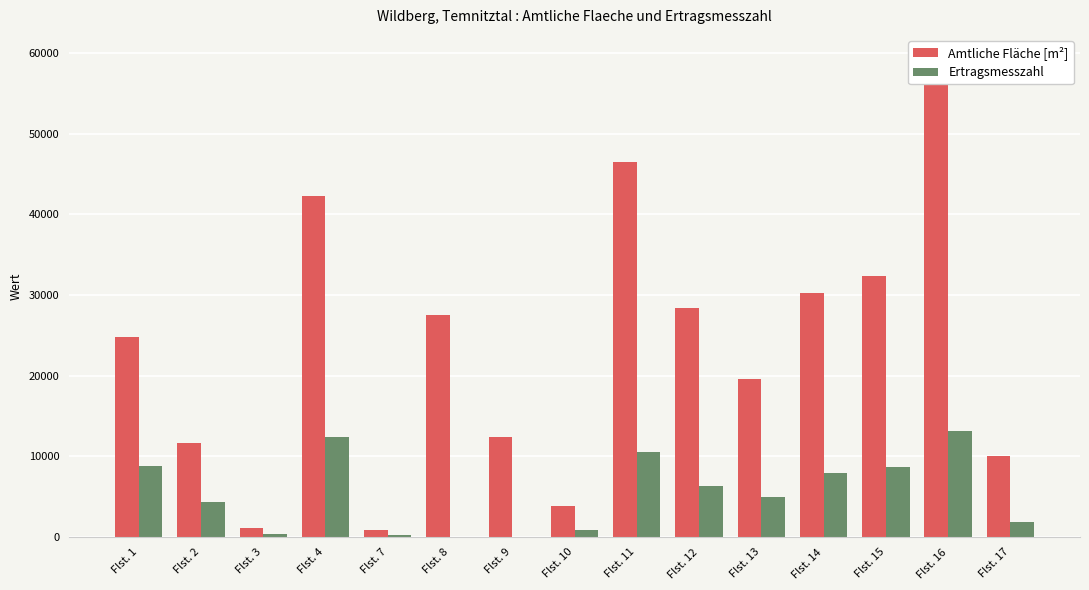

Which series has the largest total across all categories?

Amtliche Fläche [m²]